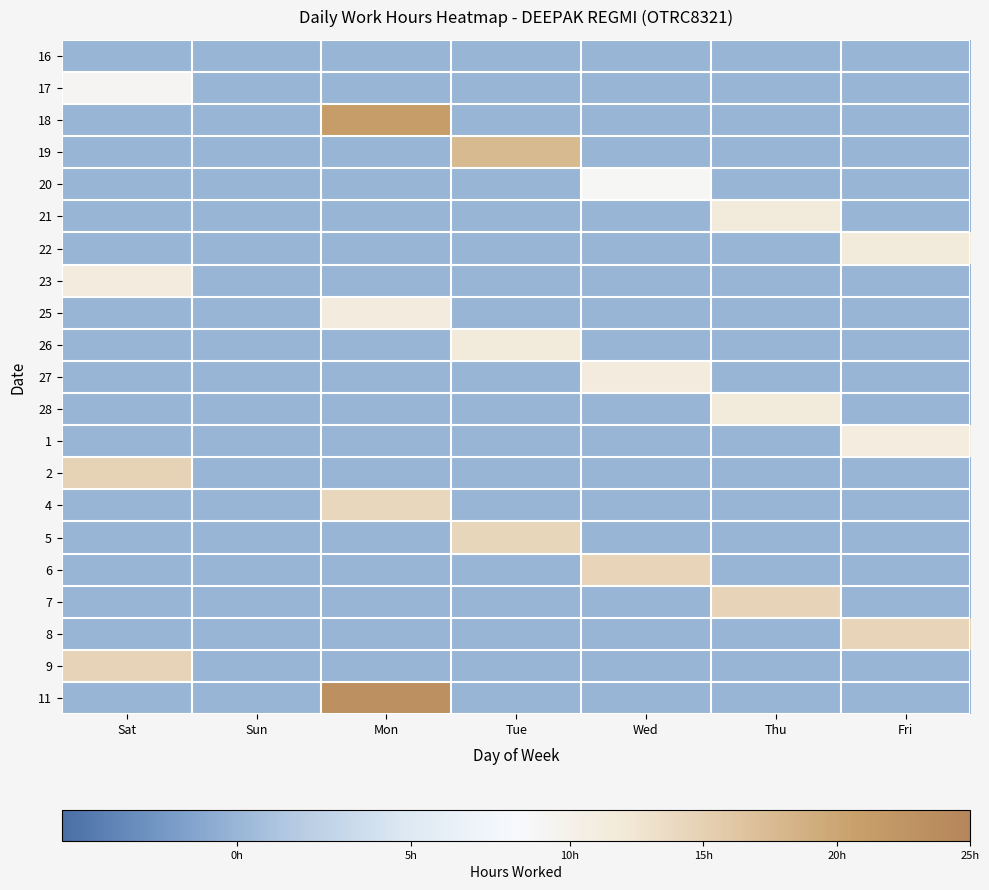

Rank the series at Wed from lowest to highest value.

16, 17, 18, 19, 21, 22, 23, 25, 26, 28, 1, 2, 4, 5, 7, 8, 9, 11, 20, 27, 6